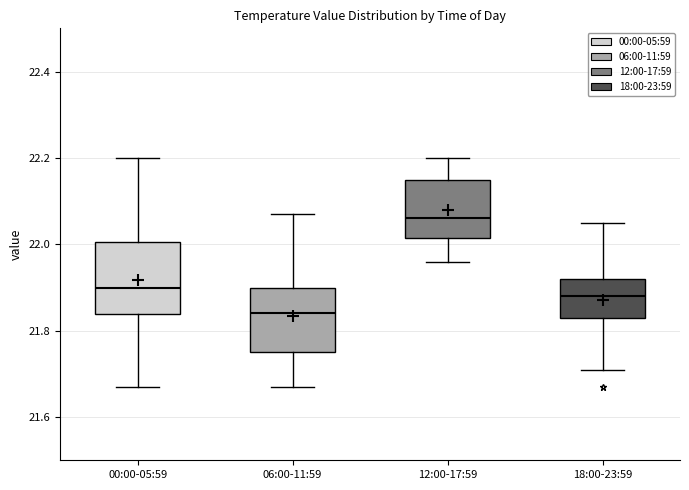

Reading left to right, transcribe this box plot: for each box, give where its median line is, the range the box spans, and where its two whiskers end, as read against the y-axis. The values are not printed on the chart, so give them approximately, as read against the axis.

00:00-05:59: median 21.90, box 21.84 to 22.00, whiskers 21.68 to 22.20
06:00-11:59: median 21.84, box 21.76 to 21.90, whiskers 21.68 to 22.08
12:00-17:59: median 22.06, box 22.02 to 22.16, whiskers 21.96 to 22.20
18:00-23:59: median 21.88, box 21.84 to 21.92, whiskers 21.72 to 22.06